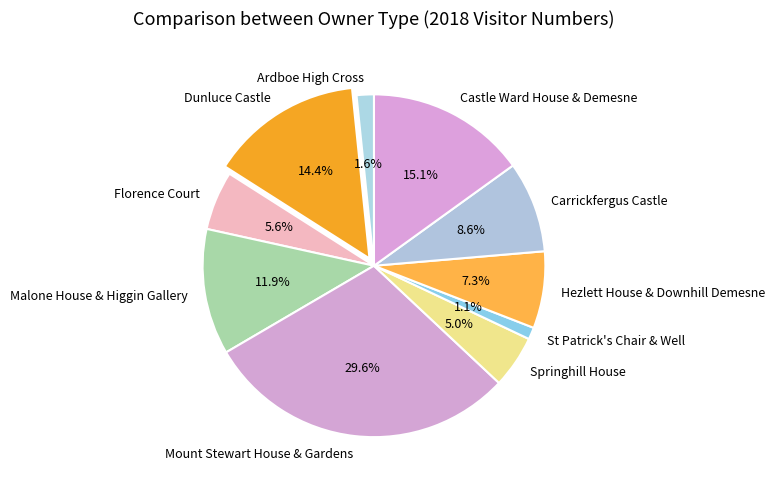

What is the ratio of the value at Hezlett House & Downhill Demesne to the value at Dunluce Castle?

0.5